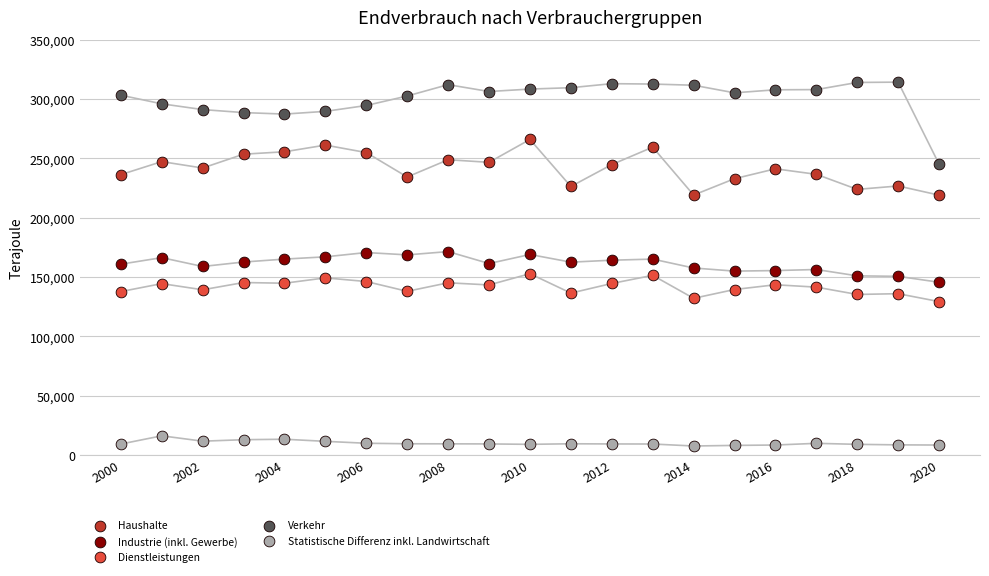

Which series has the largest Y range (max minus min)?

Verkehr